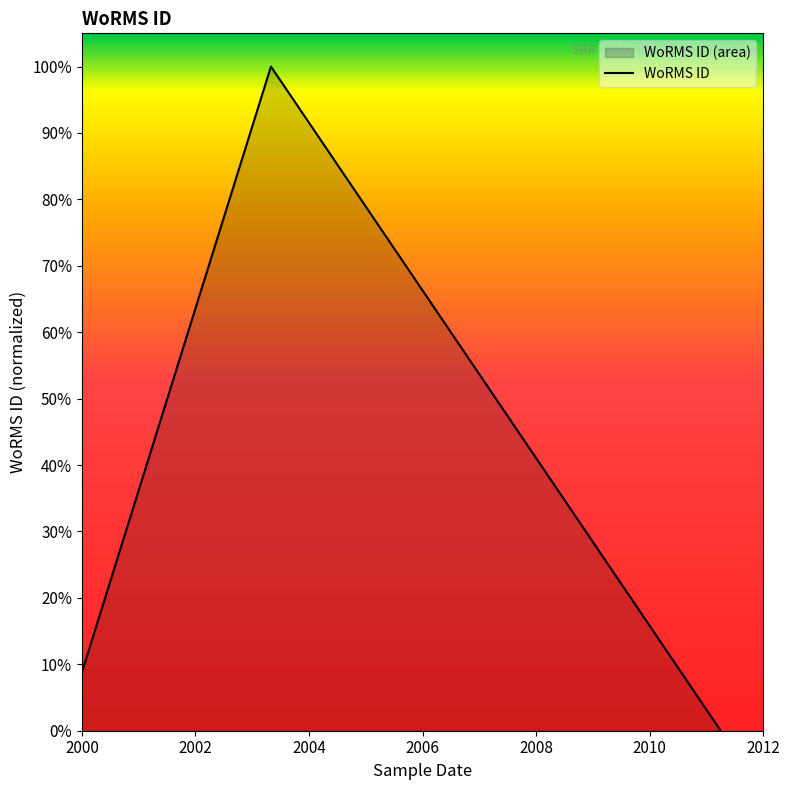

What is the approximate value at 2000?

0.1